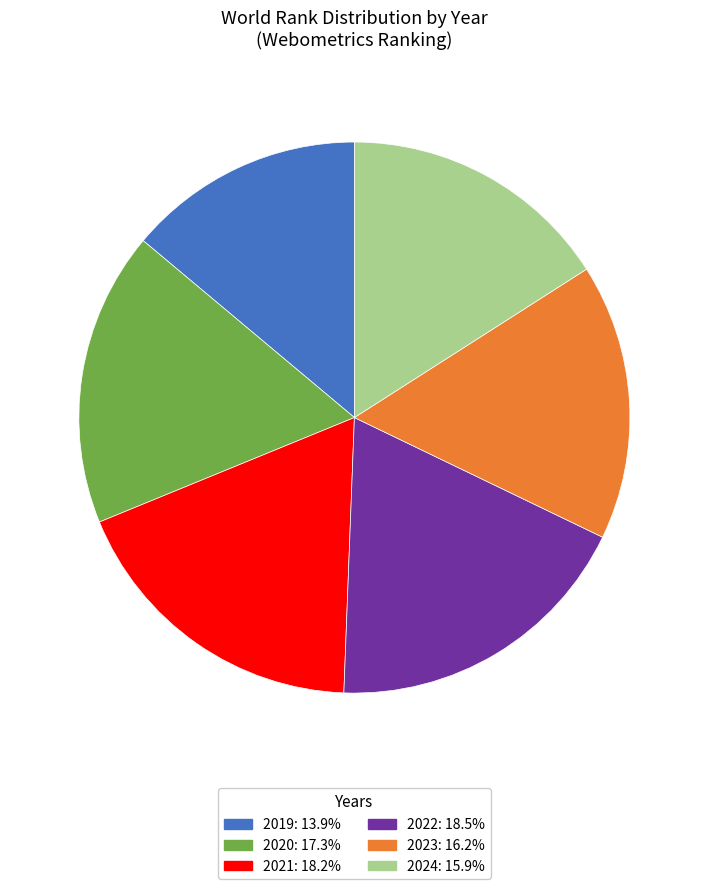

Which slice is the smallest?

2019